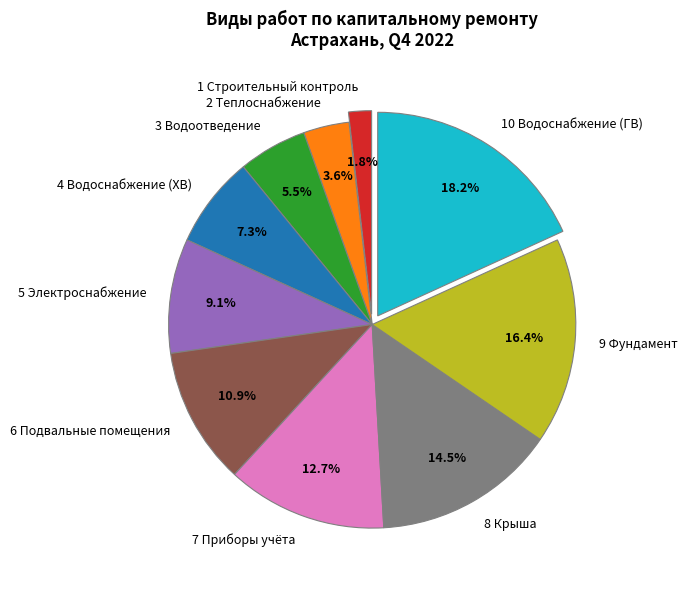

How many segments does this pie chart have?

10